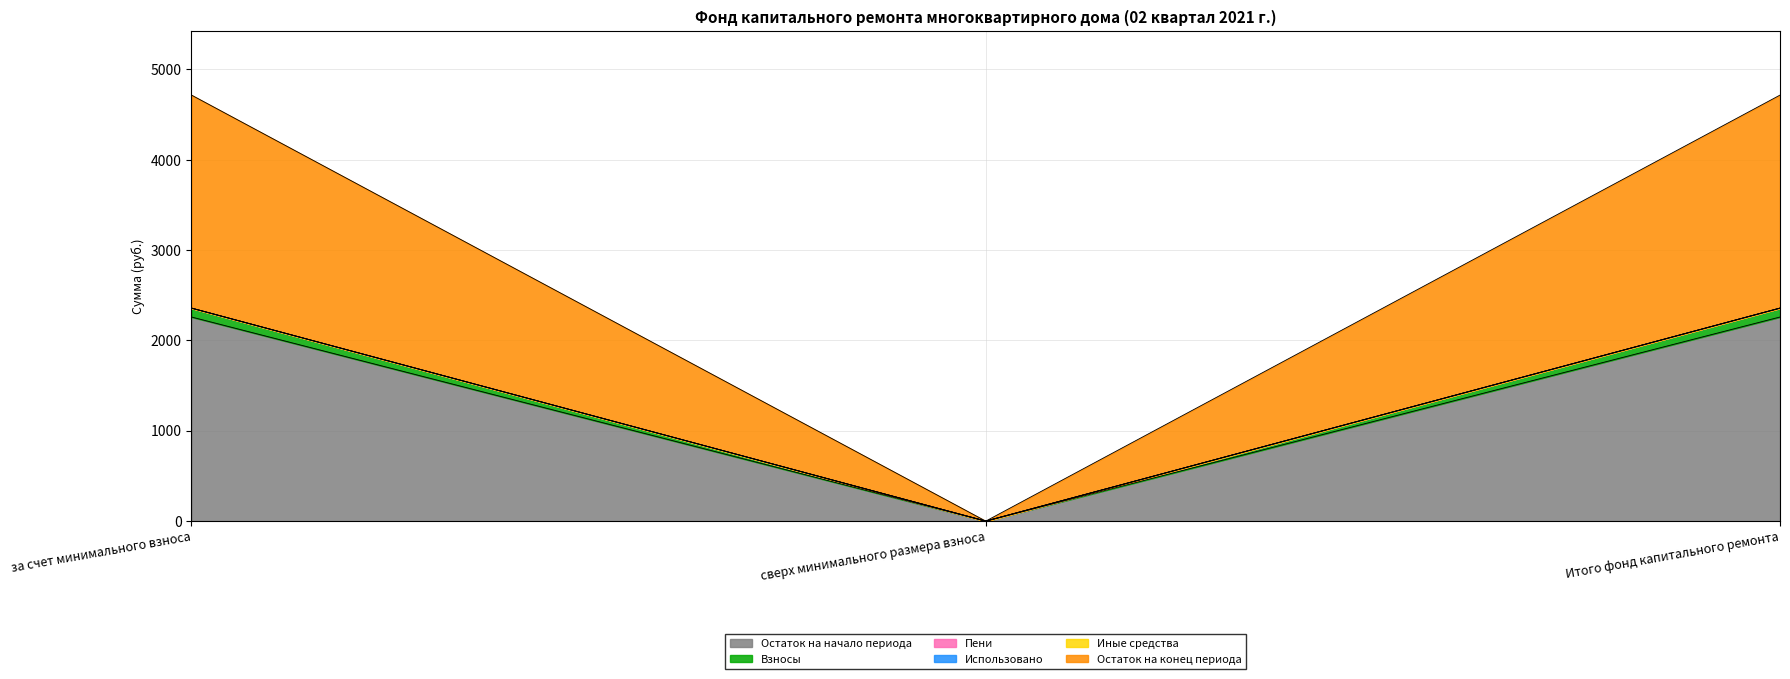

Does the chart have visible grid lines?

Yes